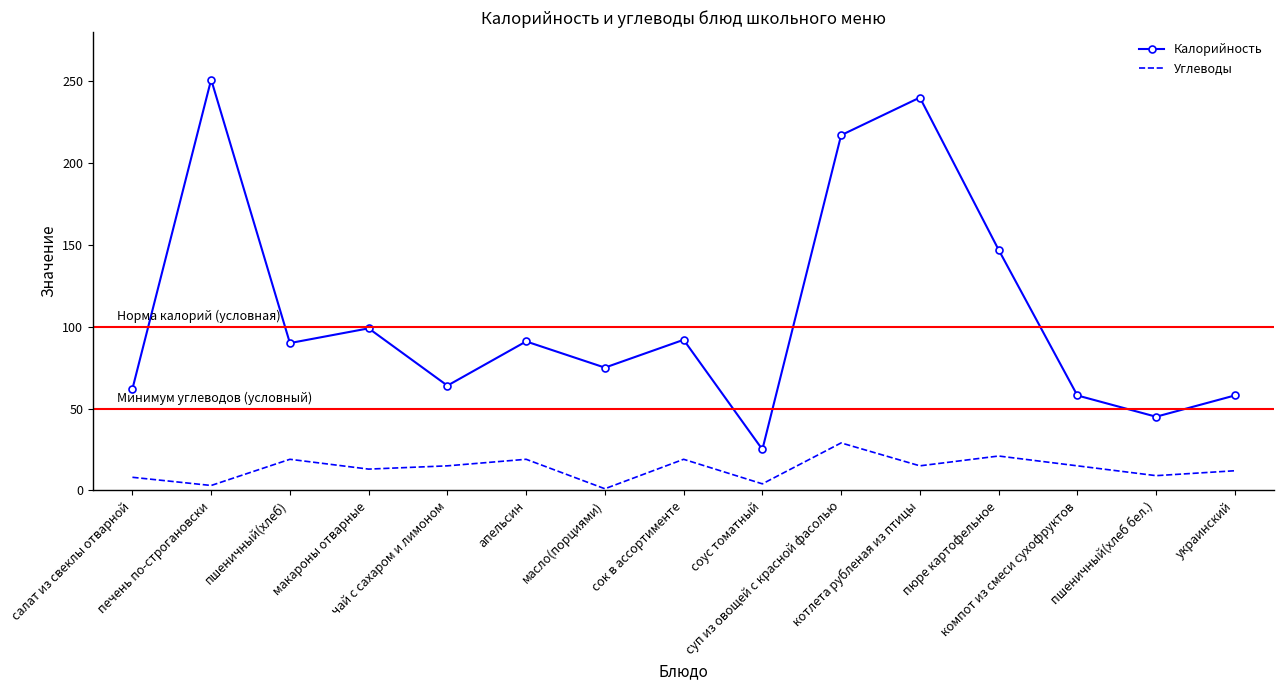

True or false: Калорийность and Углеводы intersect in this chart.

False